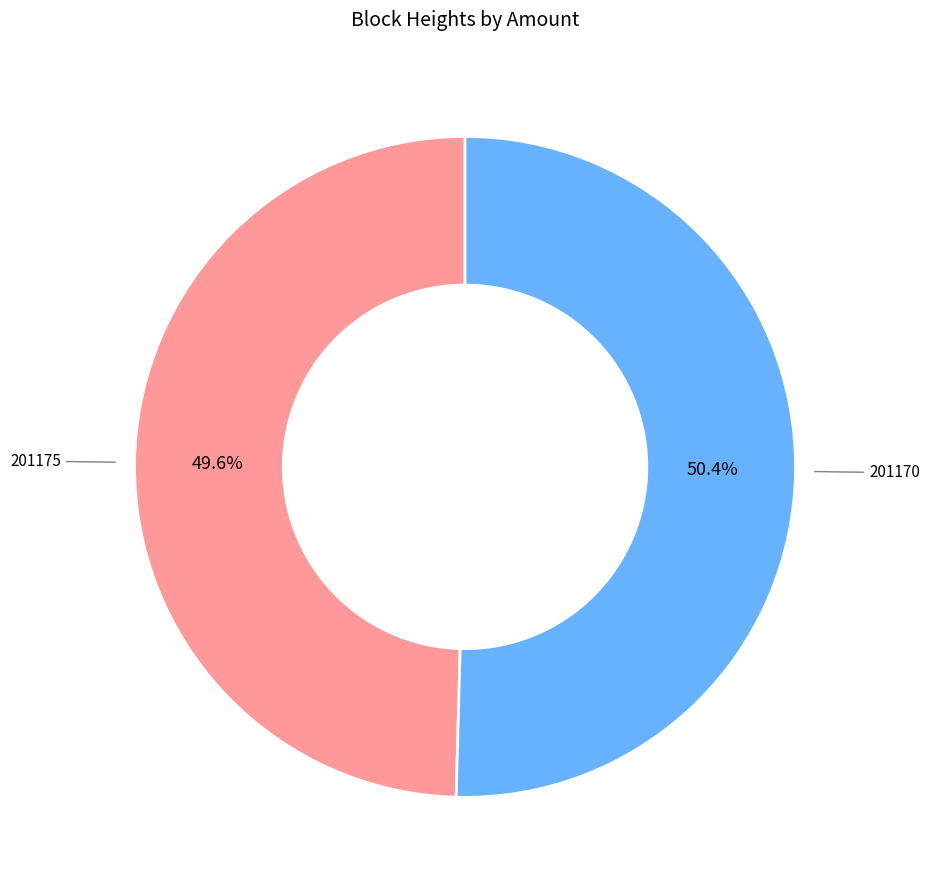

Does any single category account for the majority?

Yes